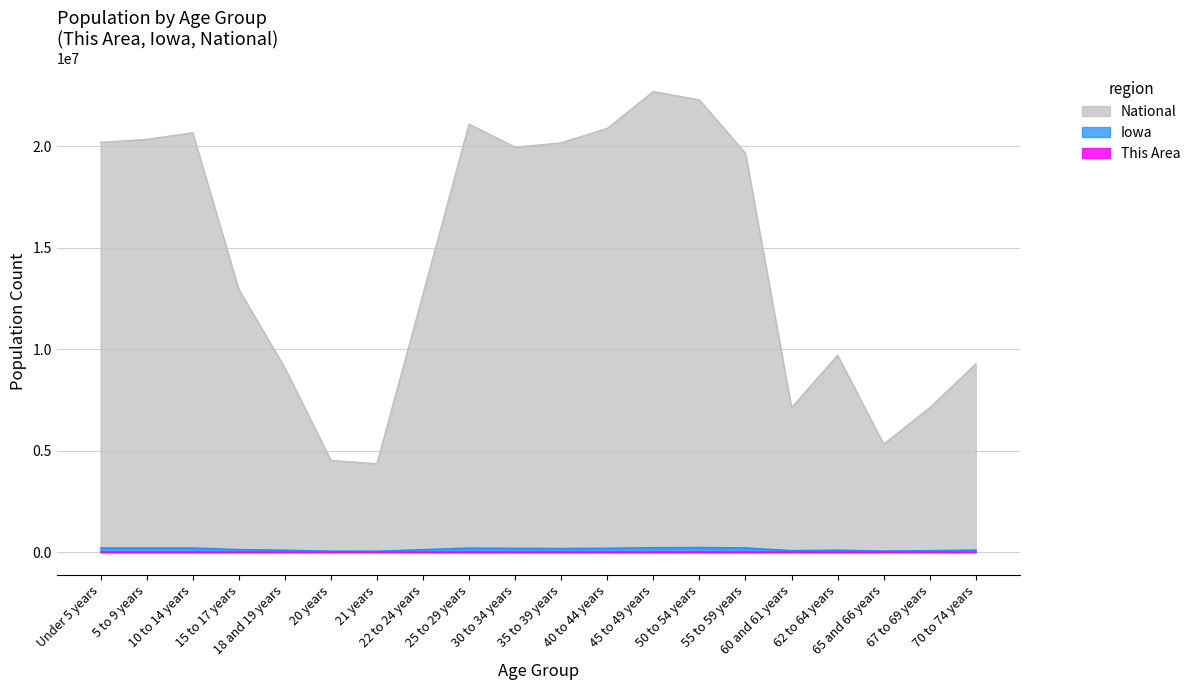

How many lines are shown in the chart?

3